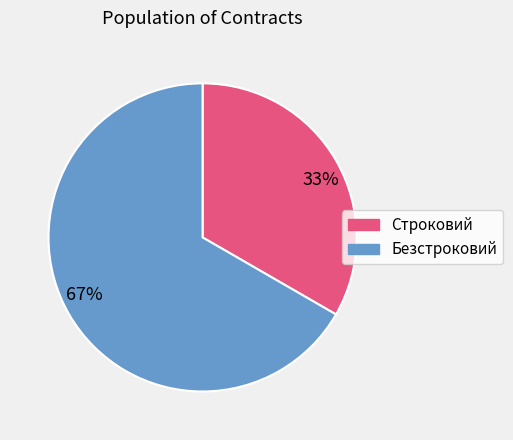

To the nearest percent, what percentage of the pie is Строковий?

33%